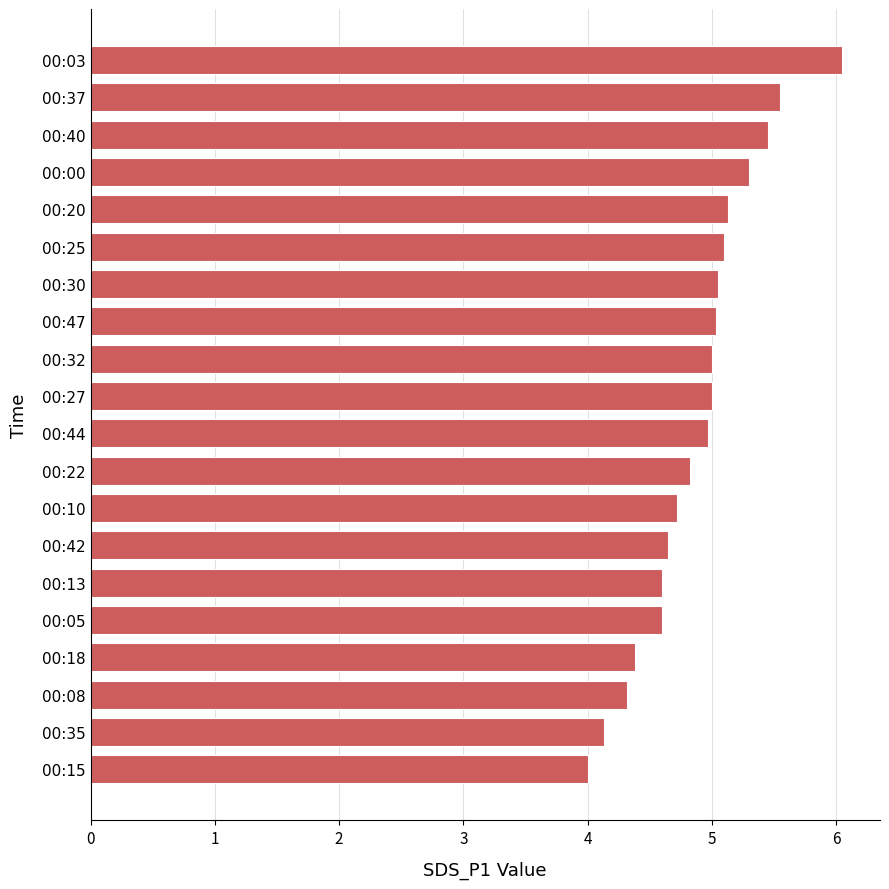

What is the average value?

4.9